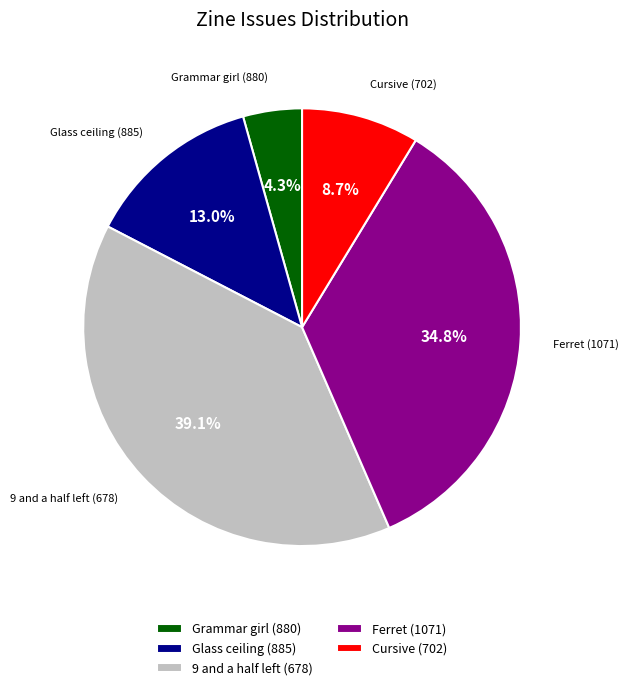

To the nearest percent, what is the difference between the largest and smallest slice percentages?

35%